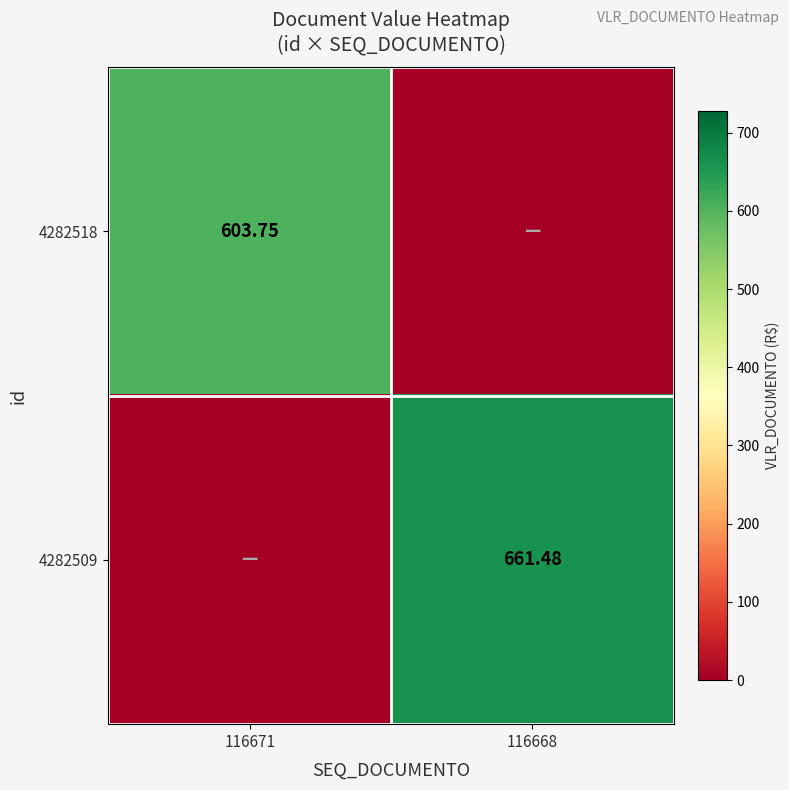

Between 116671 and 116668, which series saw the biggest shift?

4282509